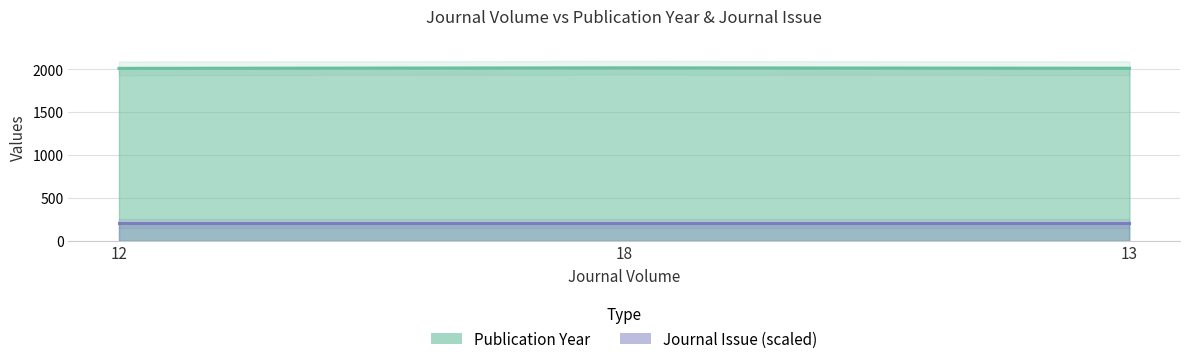

How many lines are shown in the chart?

1